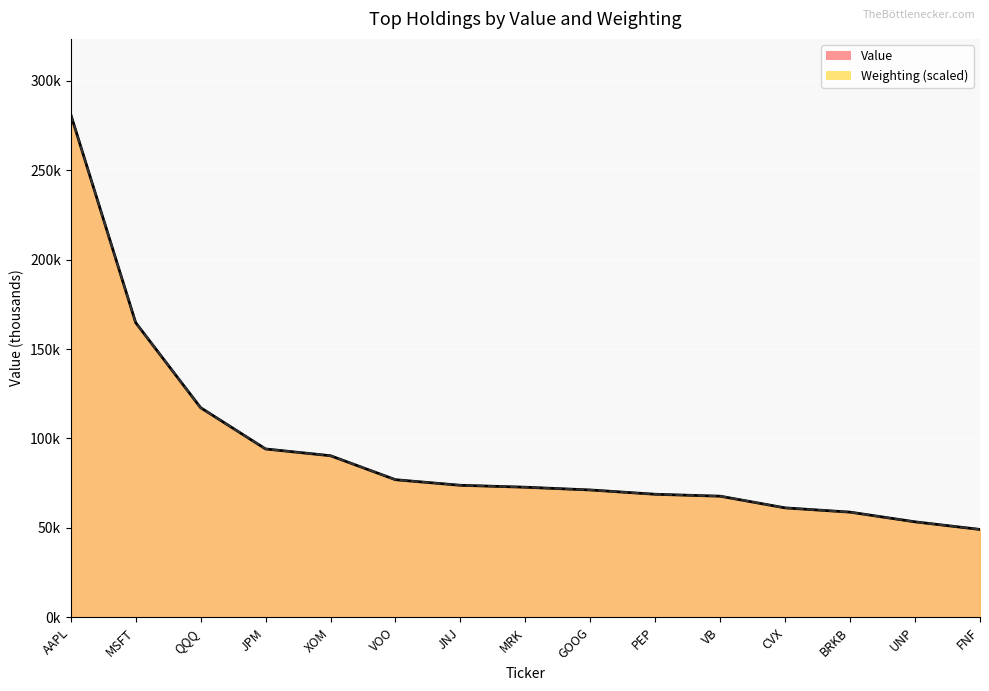

True or false: Value has more than 2 points higher than both neighbors.

False